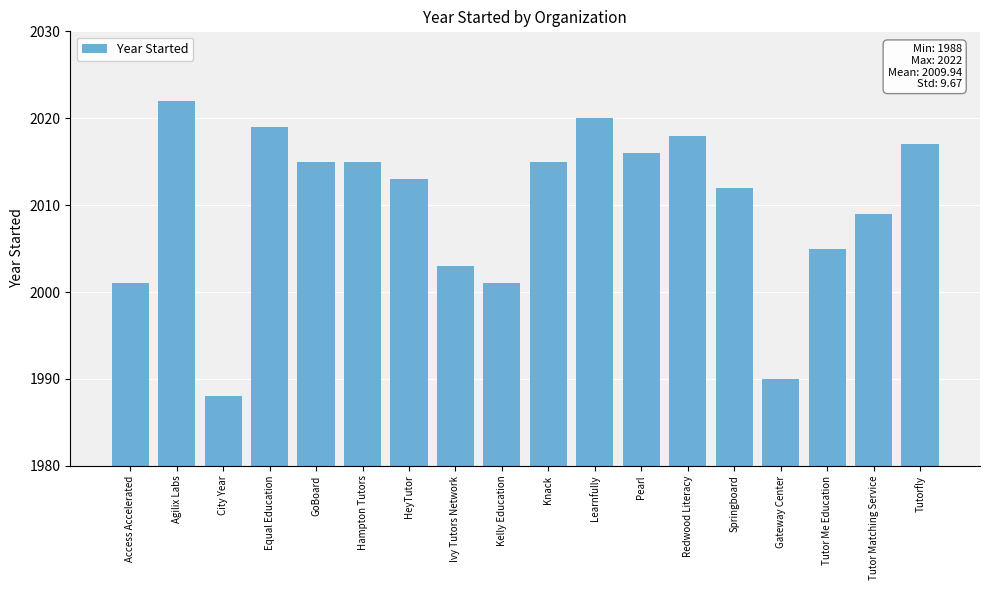

What value does the data have at Pearl, to the nearest 10?

2020